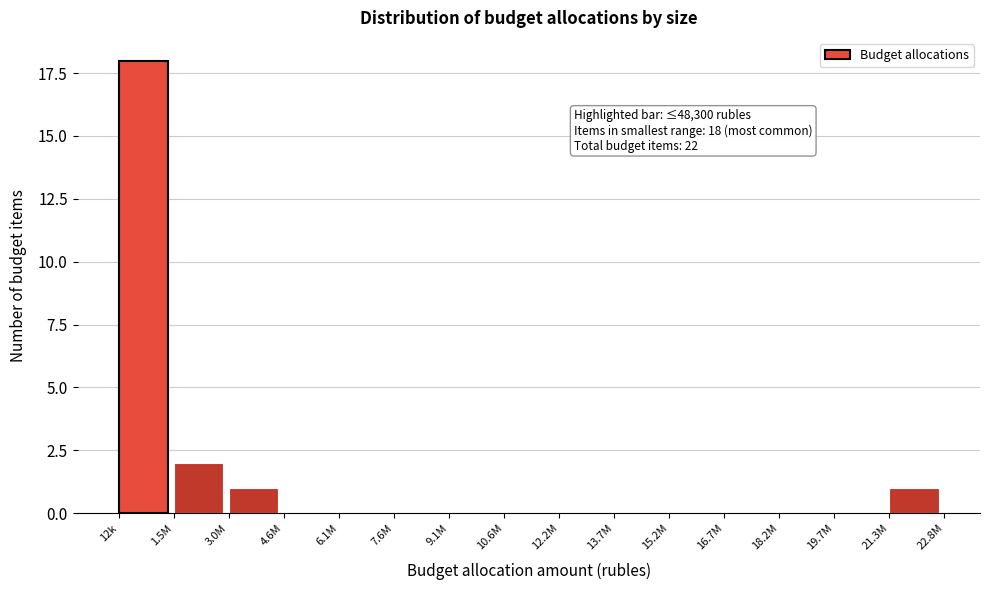

Reading right to left, list all the values displayed in this chart.

21.3M=1	19.7M=0	18.2M=0	16.7M=0	15.2M=0	13.7M=0	12.2M=0	10.6M=0	9.1M=0	7.6M=0	6.1M=0	4.6M=0	3.0M=1	1.5M=2	12k=18